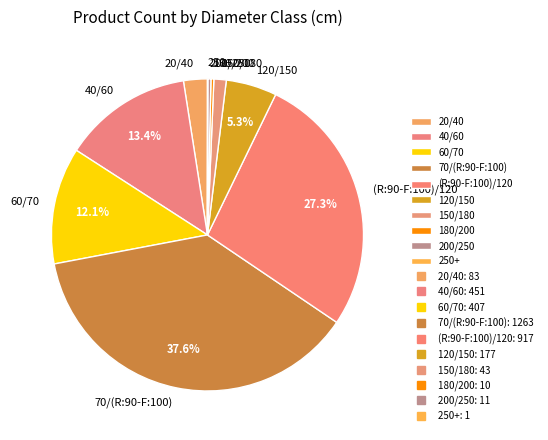

Combined, do 200/250 and 150/180 account for over 50%?

No